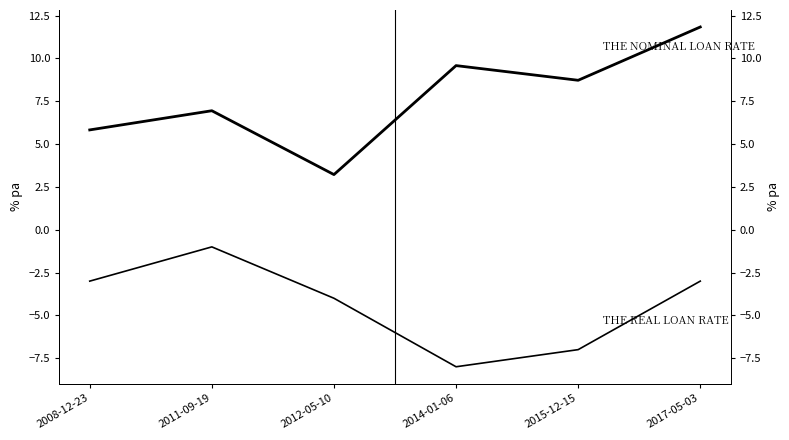

How many categories are shown in the chart?

6